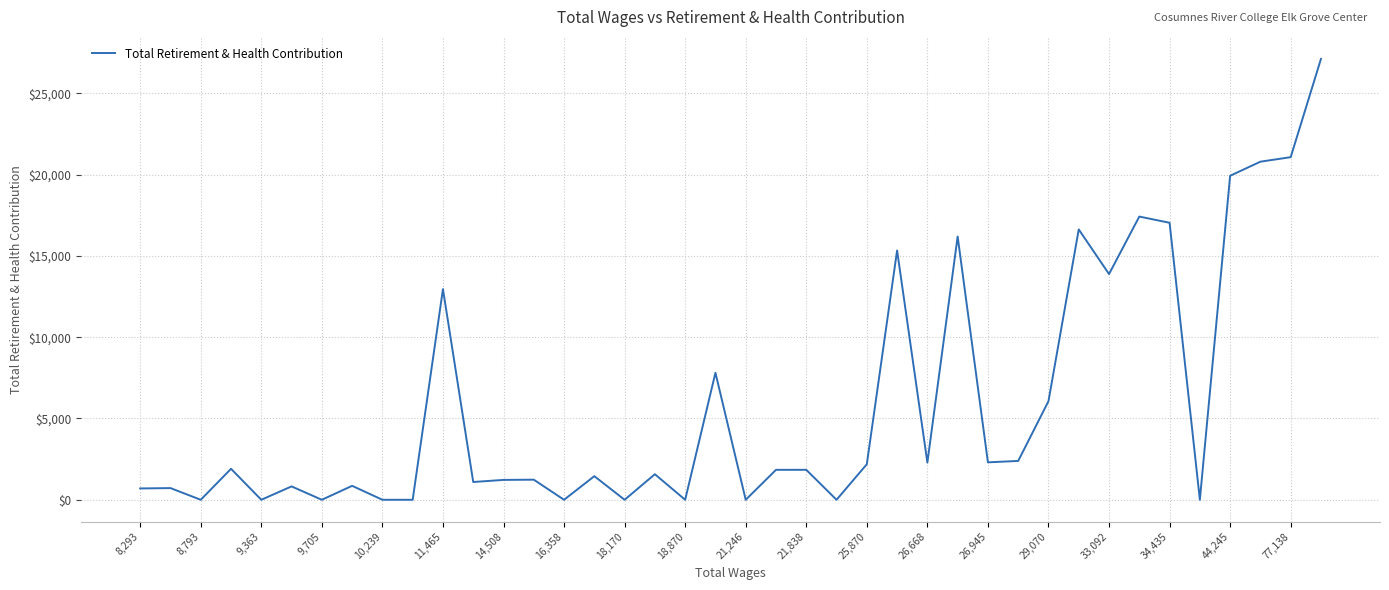

What is the maximum value shown in the chart?

27106